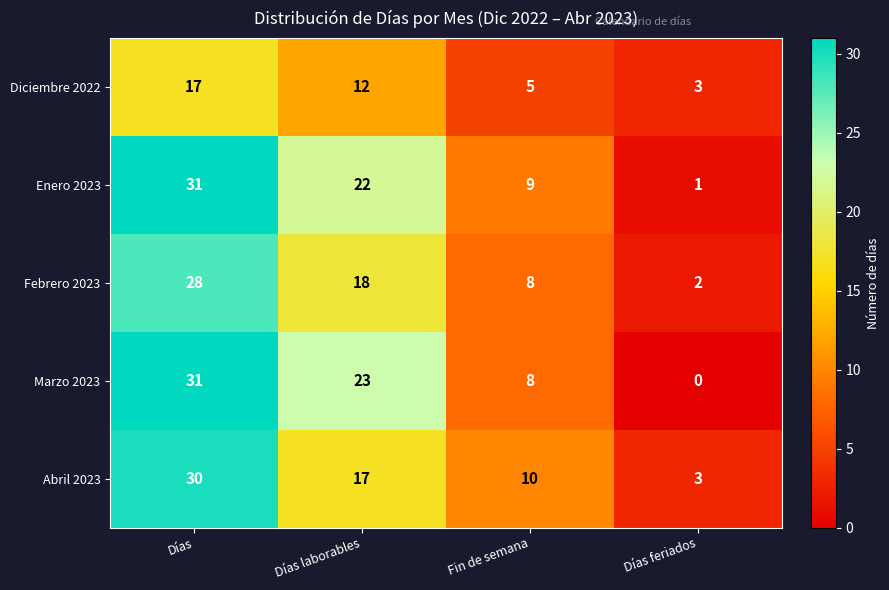

Which category has the highest value across all series?

Días